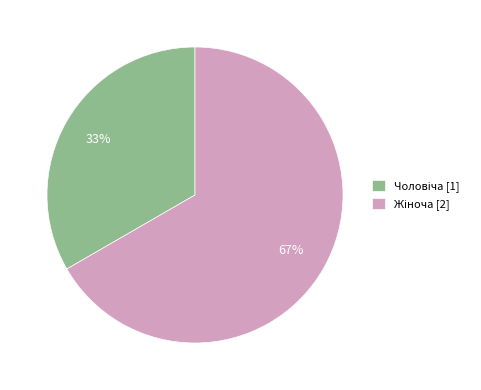

Is there any slice that represents more than half of the pie?

Yes